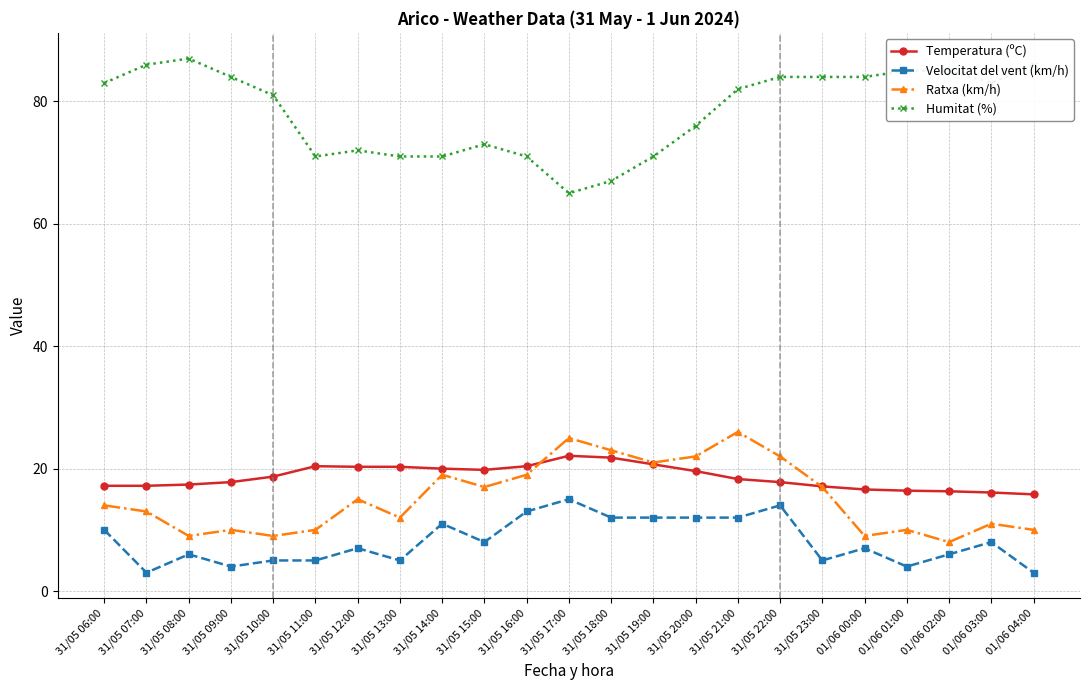

What is the label of the 15th point from the right?

31/05 14:00